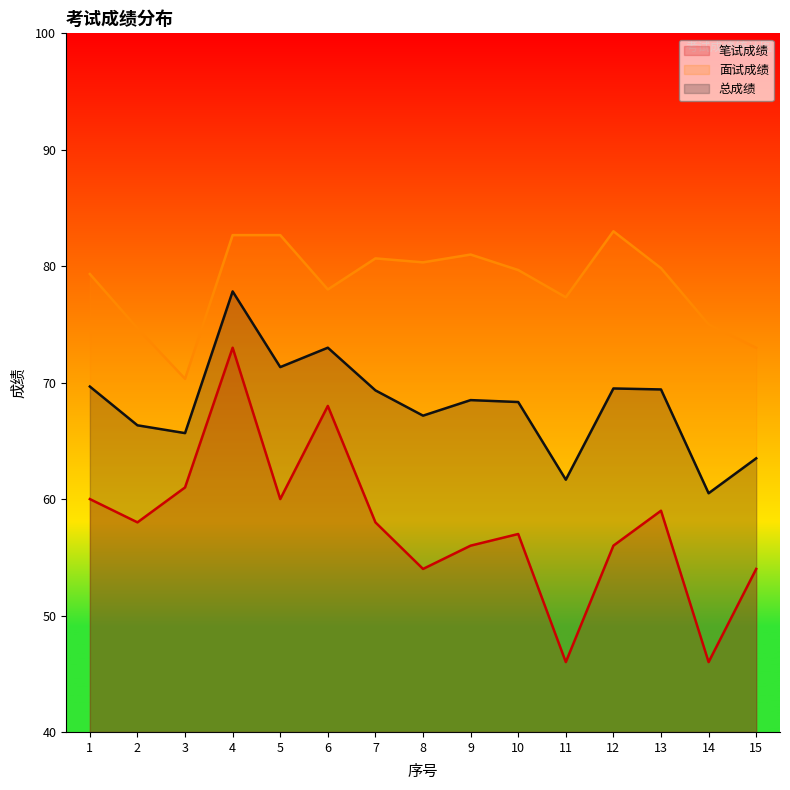

How many categories are shown in the chart?

15